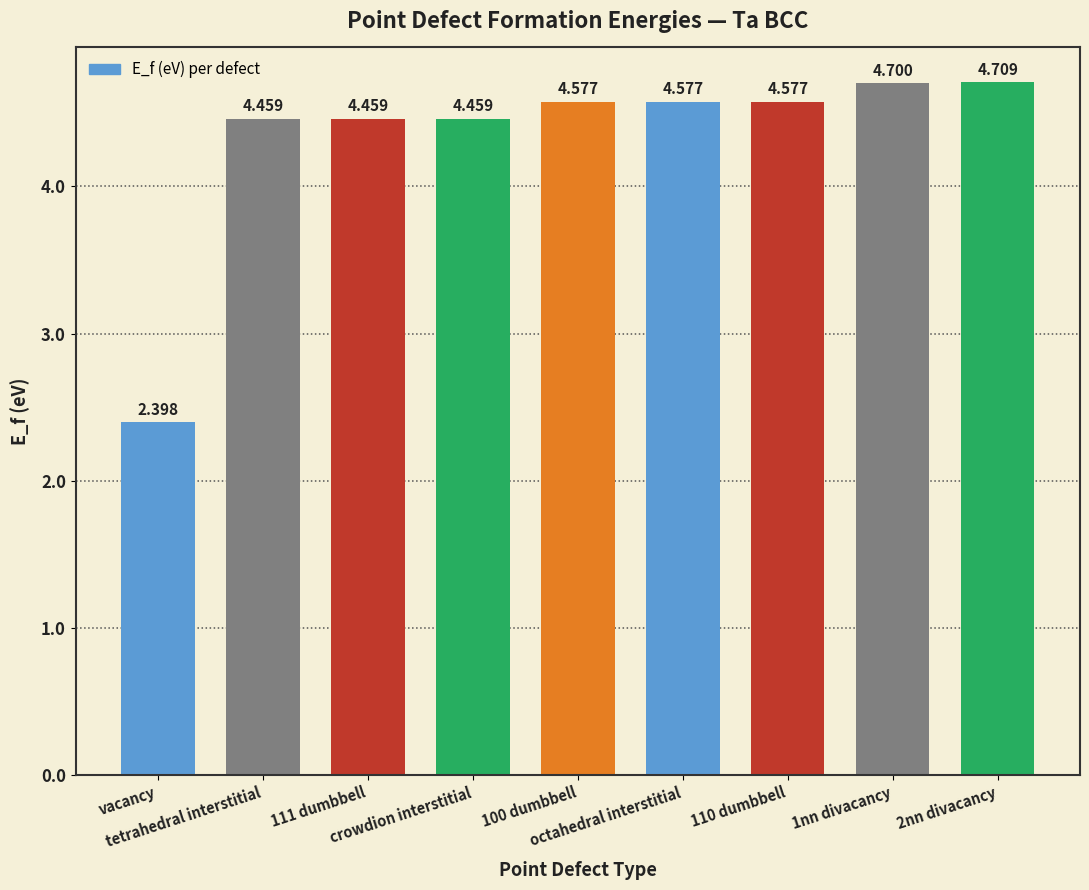

Approximately how many times larger is the value at octahedral interstitial compared to 111 dumbbell?

1.0